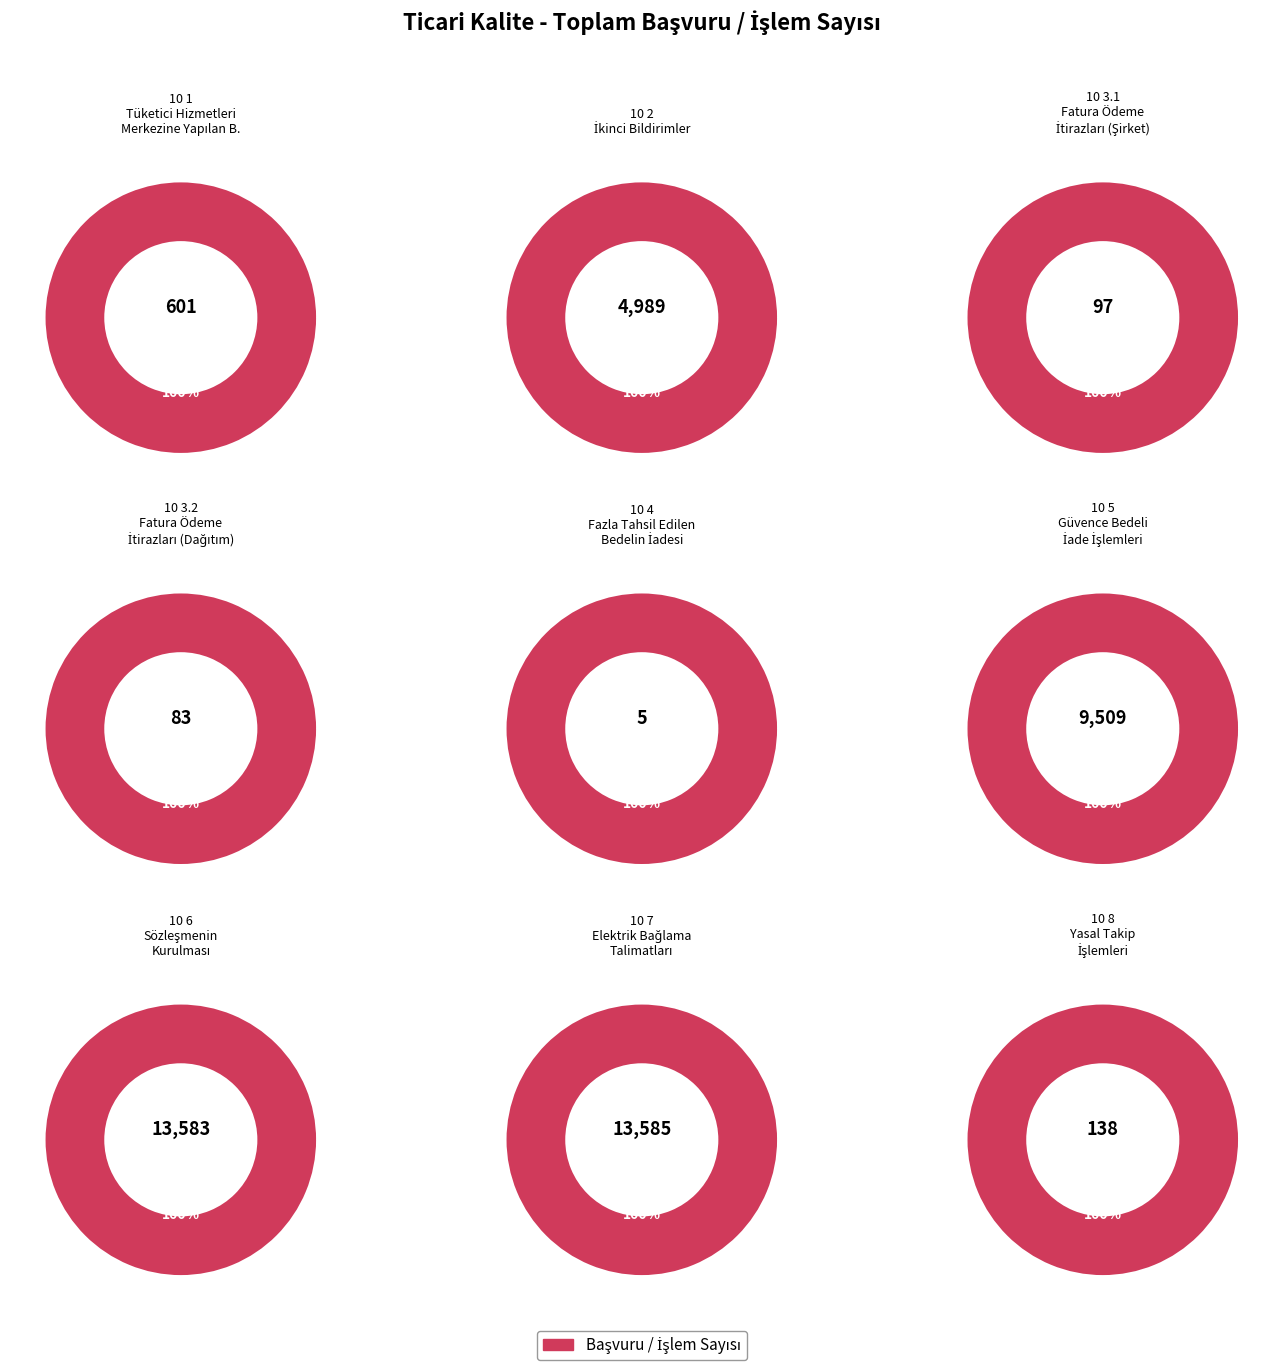

Rank the categories by value from highest to lowest.

10 7, 10 6, 10 5, 10 2, 10 1, 10 8, 10 3.1, 10 3.2, 10 4